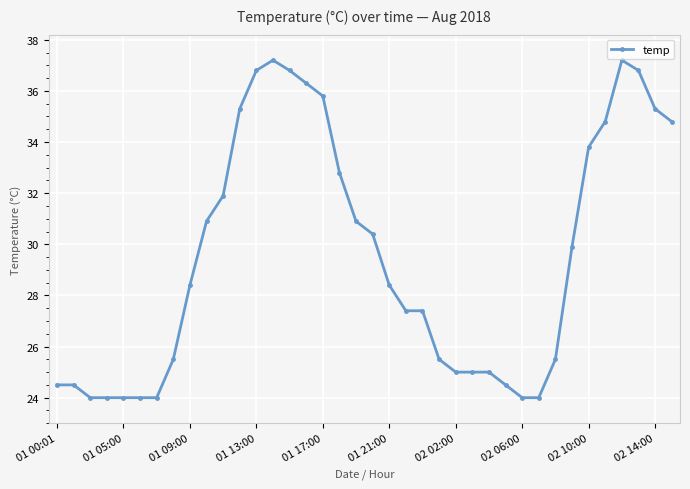

What is the difference between the maximum and minimum values?

13.2